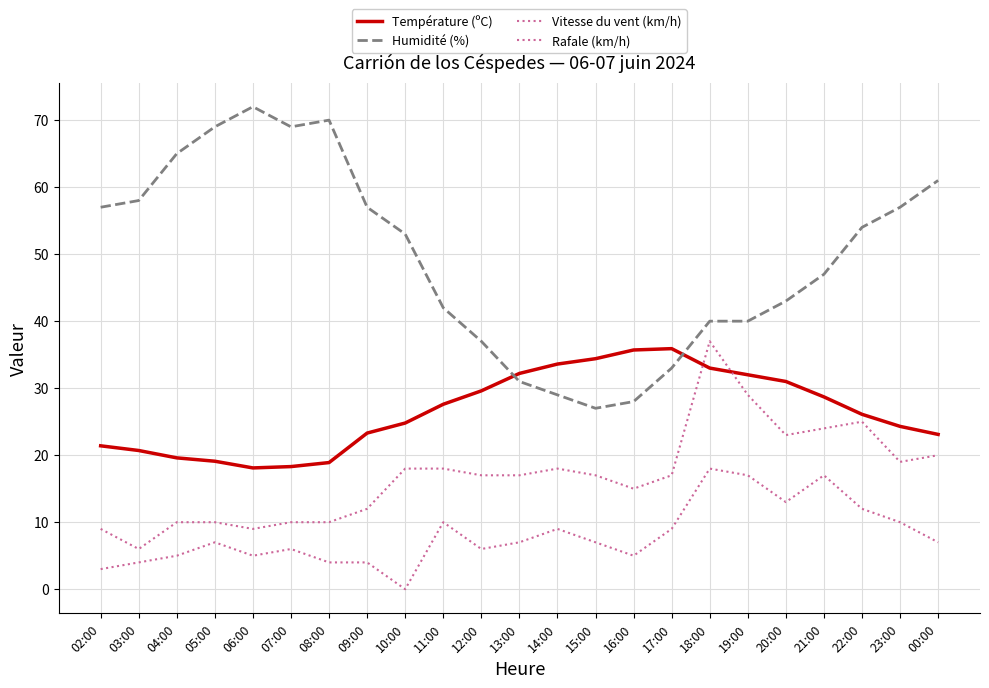

Between 21:00 and 17:00, which is larger?

17:00